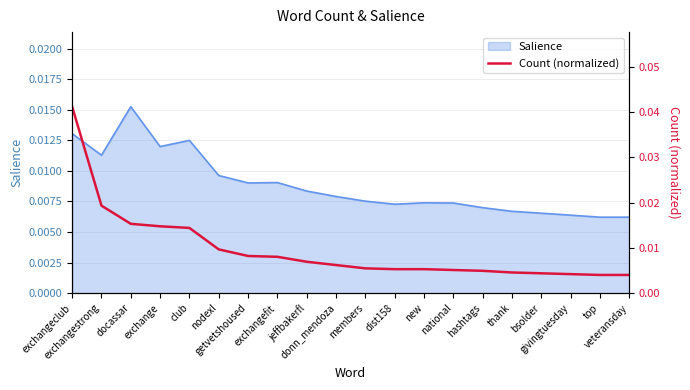

How many values are between 0 and 1?

20